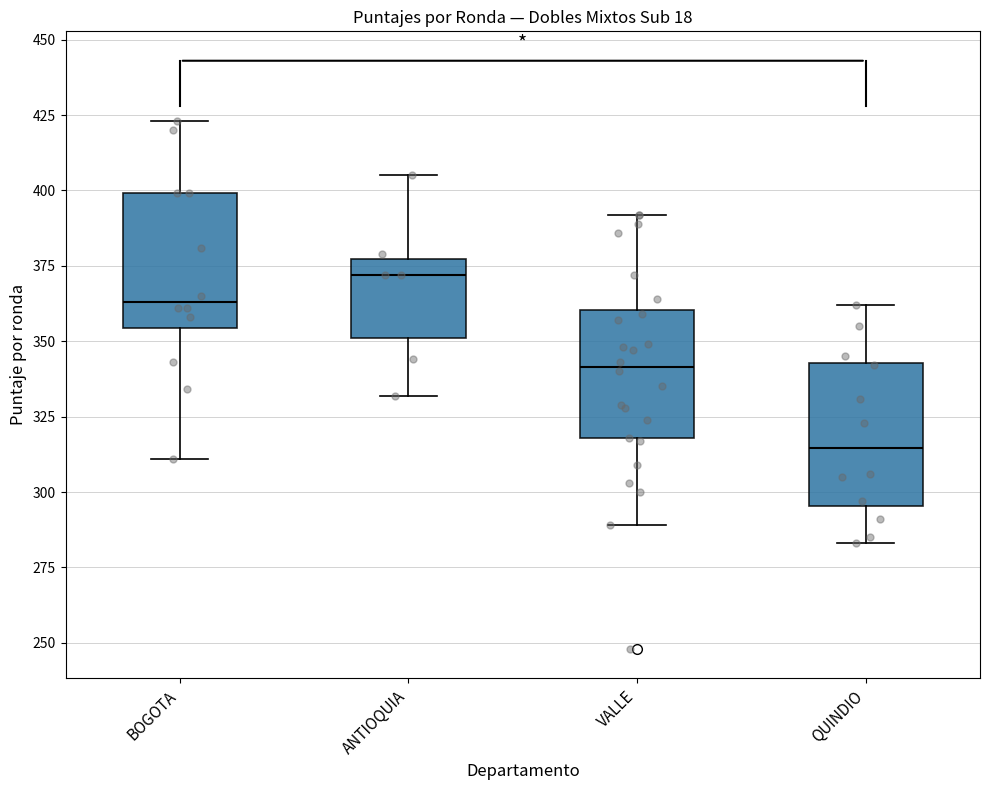

Reading left to right, transcribe this box plot: for each box, give where its median line is, the range the box spans, and where its two whiskers end, as read against the y-axis. The values are not printed on the chart, so give them approximately, as read against the axis.

BOGOTA: median 365, box 355 to 400, whiskers 310 to 425
ANTIOQUIA: median 370, box 350 to 375, whiskers 330 to 405
VALLE: median 340, box 320 to 360, whiskers 290 to 390
QUINDIO: median 315, box 295 to 345, whiskers 285 to 360